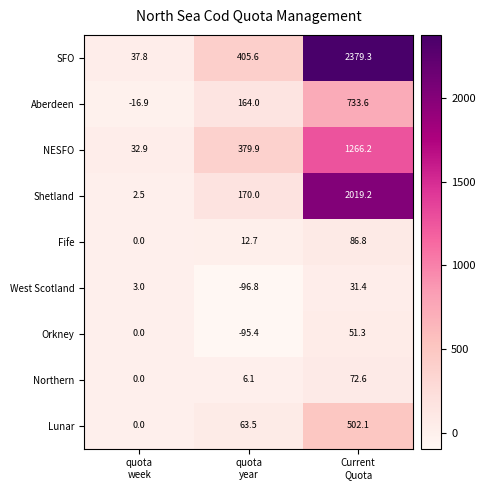

What is the minimum value shown in the chart?

-96.8